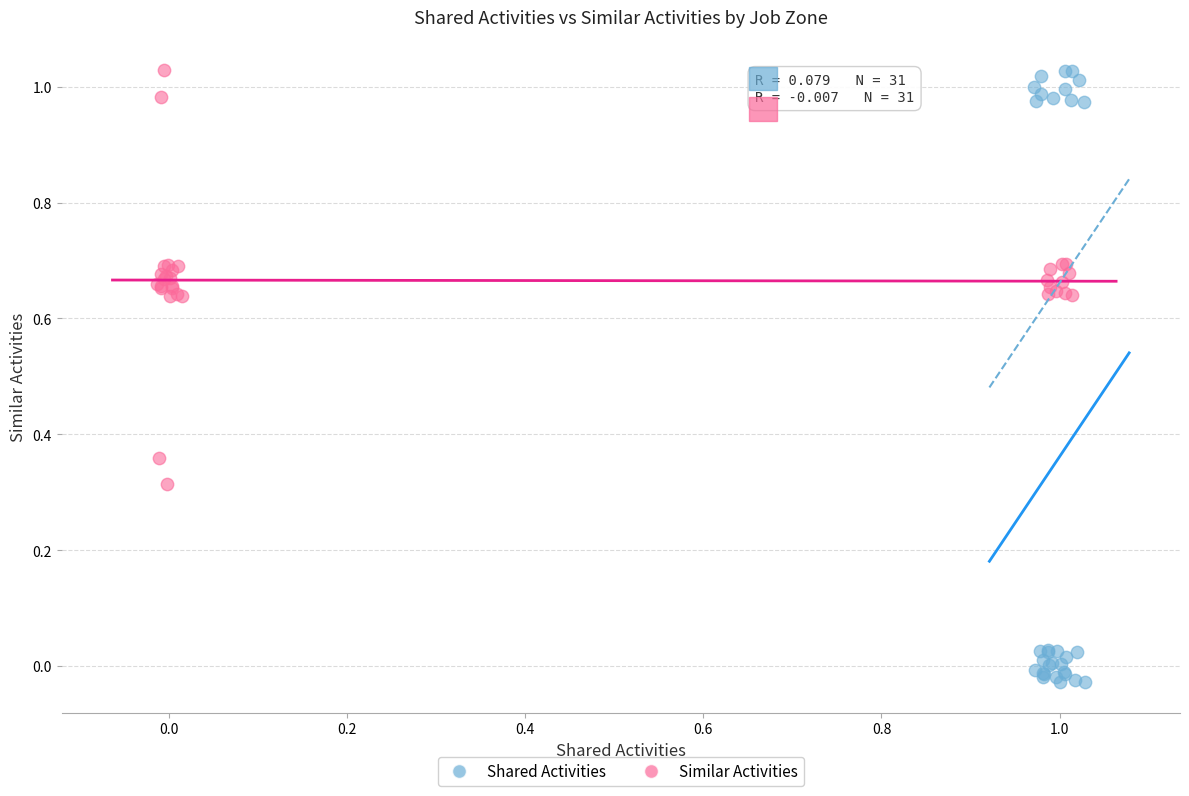

Which series reaches the minimum Y coordinate?

Shared Activities